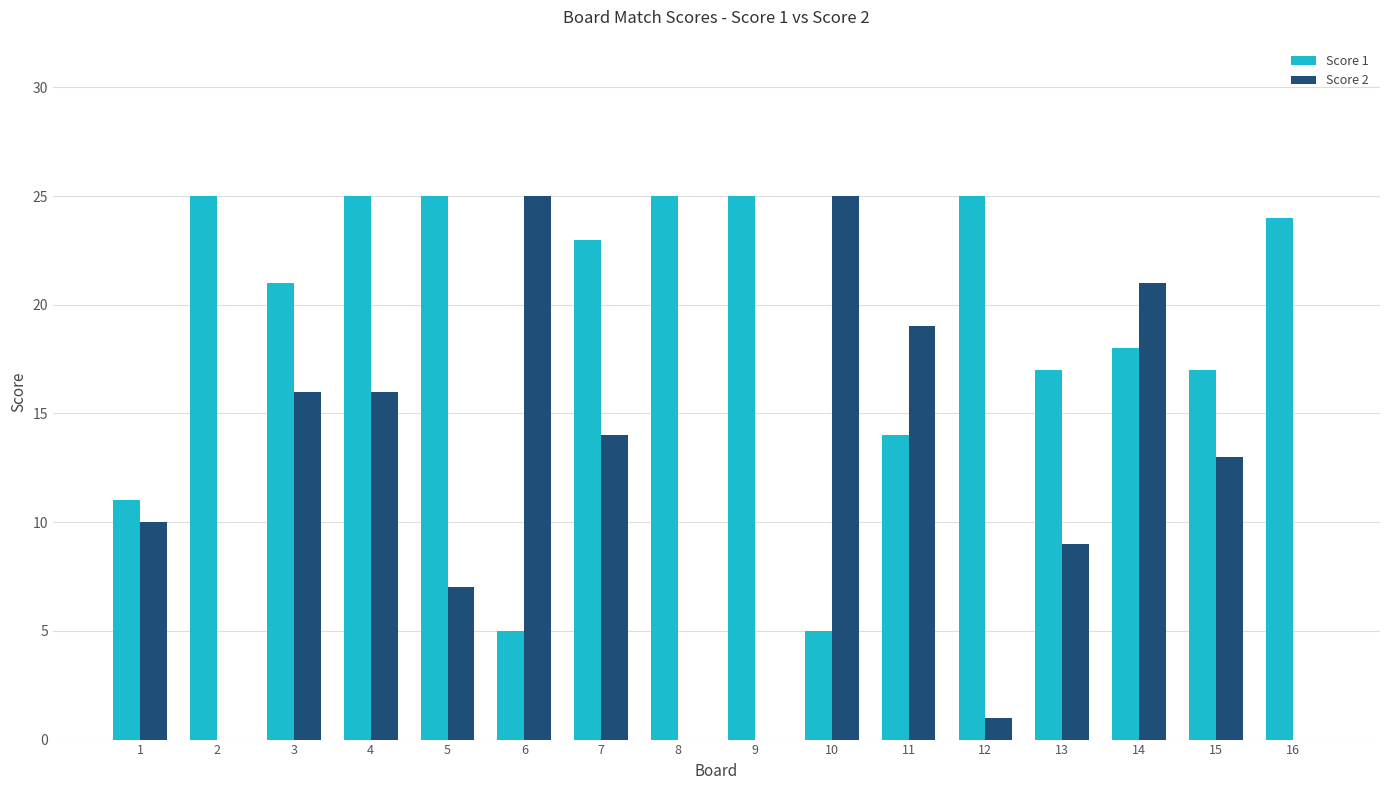

Which series has the largest total across all categories?

Score 1